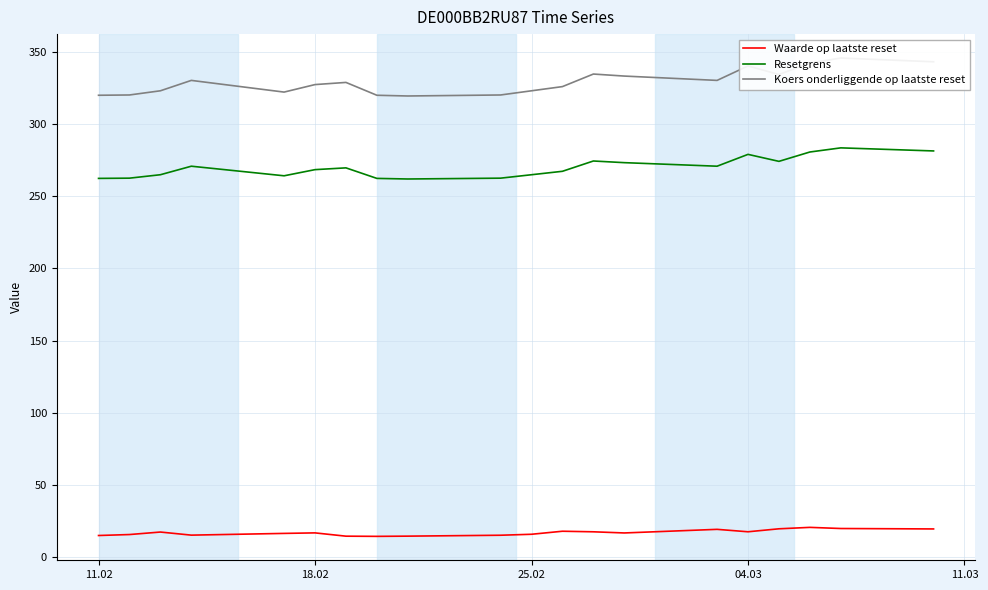

How many values in the Resetgrens series exceed 269?

10